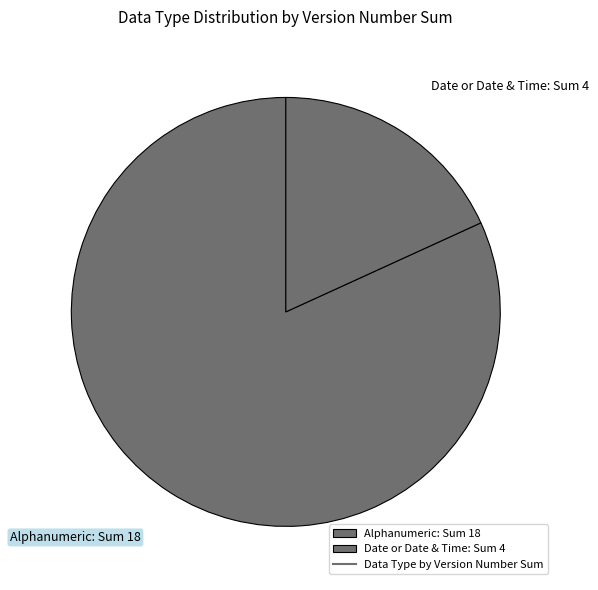

Count the number of slices in the pie.

2